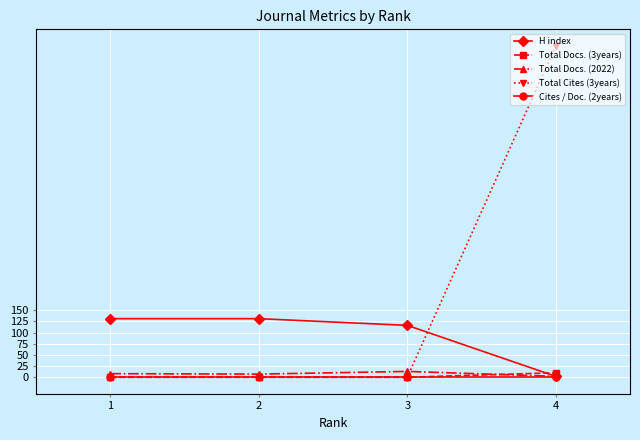

True or false: H index has more than 1 points higher than both neighbors.

False